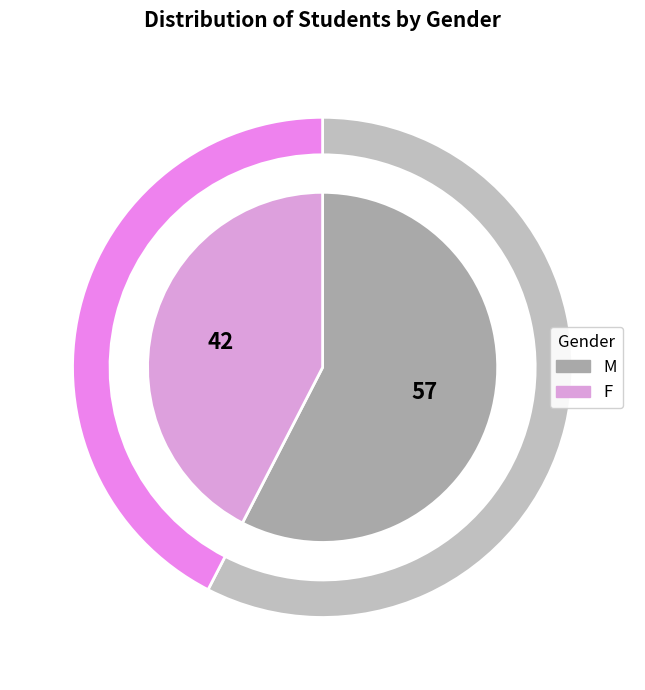

How many segments does this pie chart have?

2